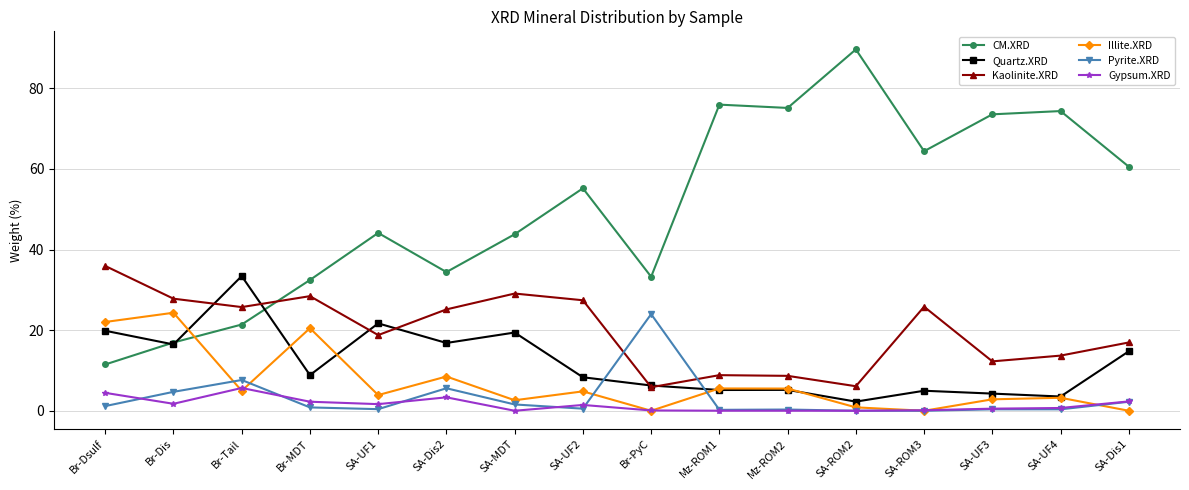

After their last crossing, which series has the higher values: CM.XRD or Illite.XRD?

CM.XRD